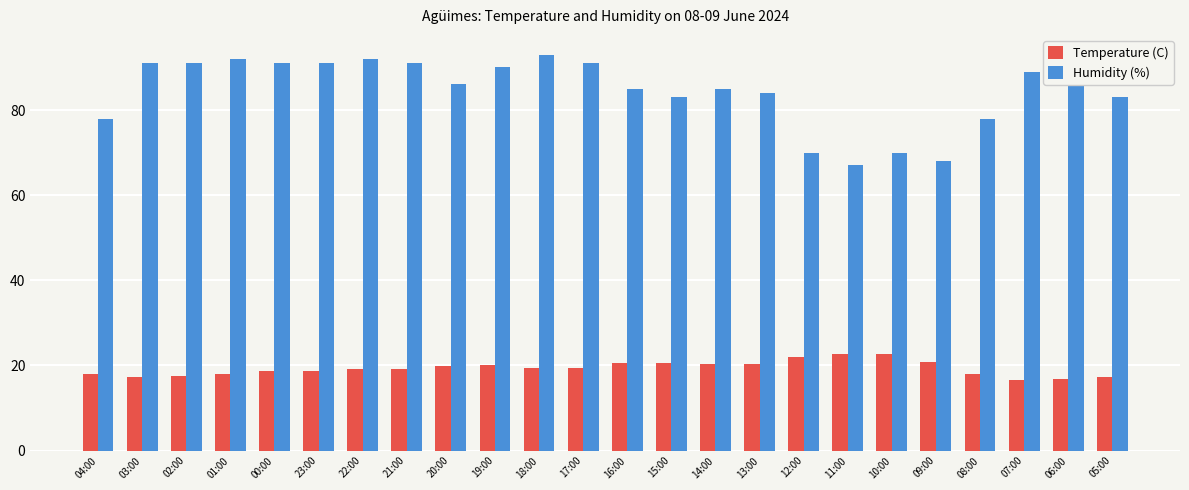

At 20:00, list the series in order from largest to smallest.

Humidity (%), Temperature (C)